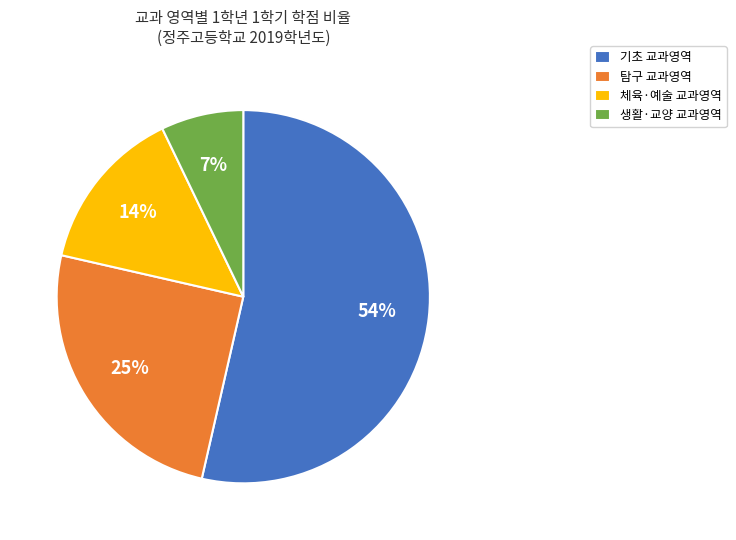

To the nearest percent, what is the combined percentage of 탐구 and 기초?

79%